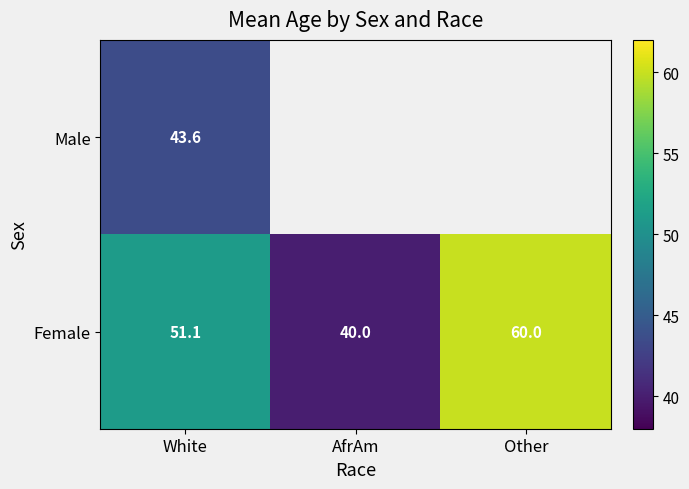

At how many categories does at least one series exceed 57?

1